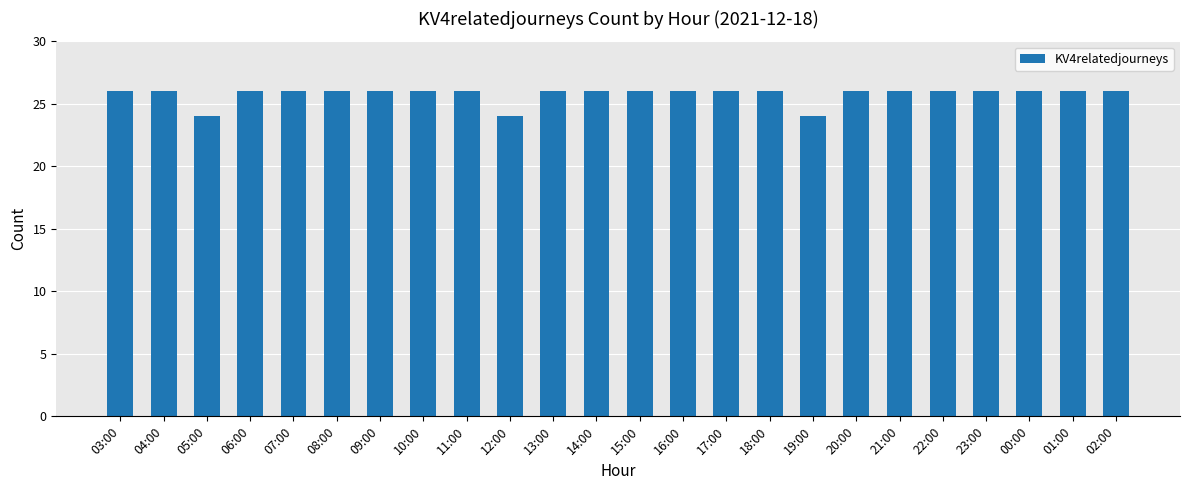

What is the smallest value displayed?

24